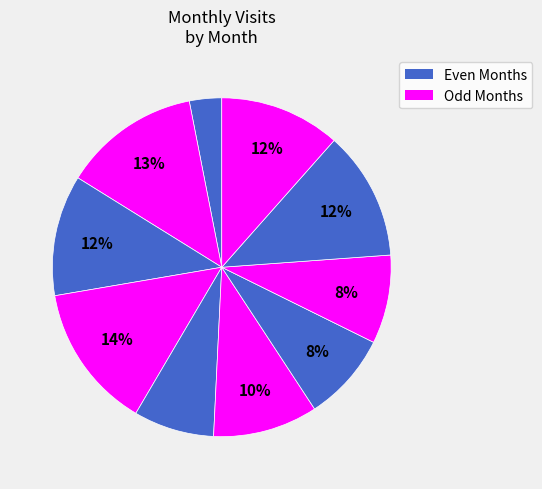

Count the number of slices in the pie.

10